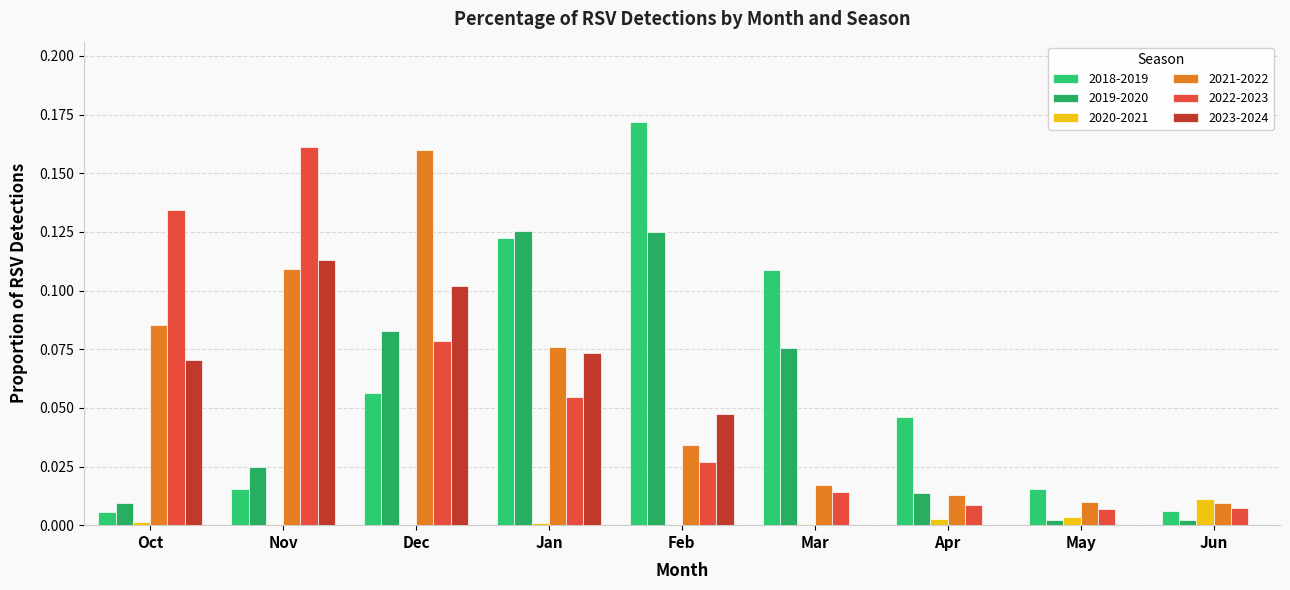

Reading right to left, list all the values displayed in this chart.

2018-2019: 0.0	0.0	0.0	0.1	0.2	0.1	0.1	0.0	0.0
2019-2020: 0.0	0.0	0.0	0.1	0.1	0.1	0.1	0.0	0.0
2020-2021: 0.0	0.0	0.0	0.0	0.0	0.0	0.0	0.0	0.0
2021-2022: 0.0	0.0	0.0	0.0	0.0	0.1	0.2	0.1	0.1
2022-2023: 0.0	0.0	0.0	0.0	0.0	0.1	0.1	0.2	0.1
2023-2024: 0.0	0.0	0.0	0.0	0.0	0.1	0.1	0.1	0.1